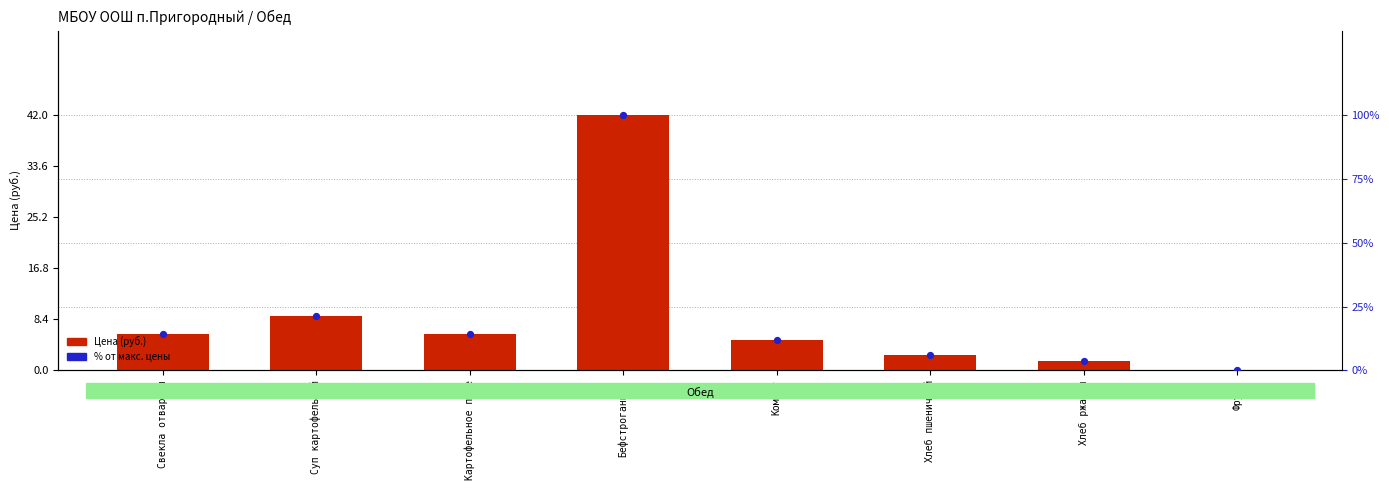

At which category is the sum across all series the highest?

Бефстроганнов